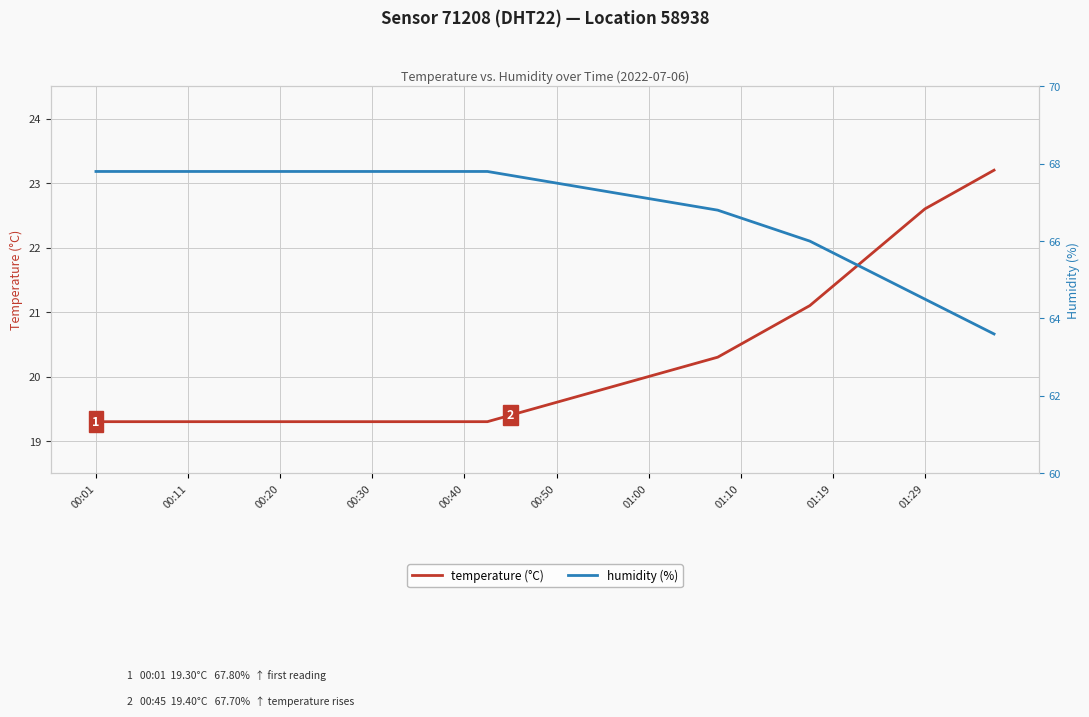

List the series in order of their peak value, lowest first.

temperature (°C), humidity (%)